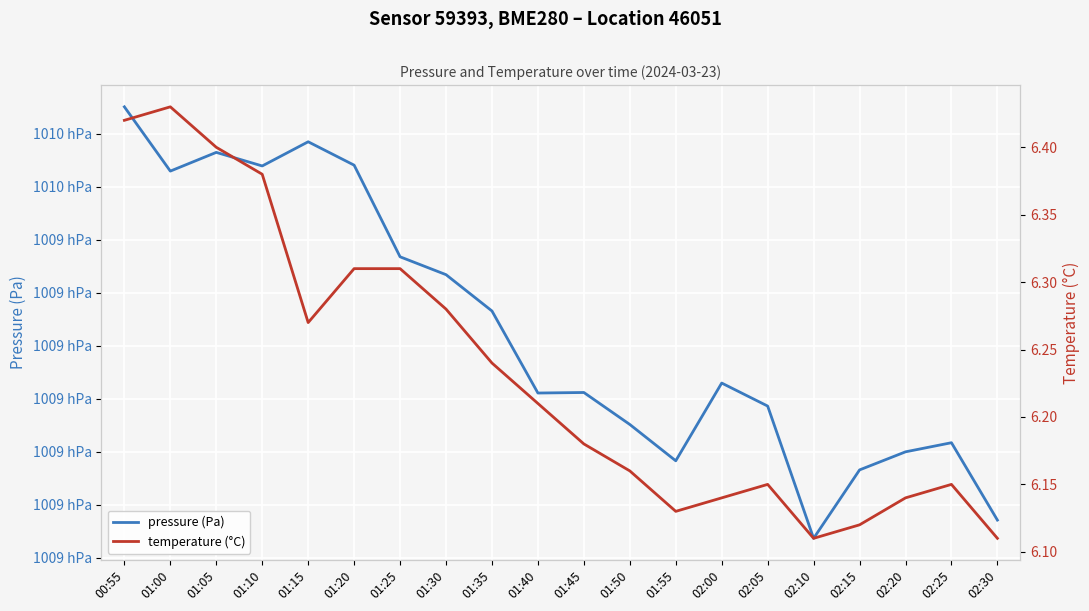

What is the label of the 4th point from the right?

02:15